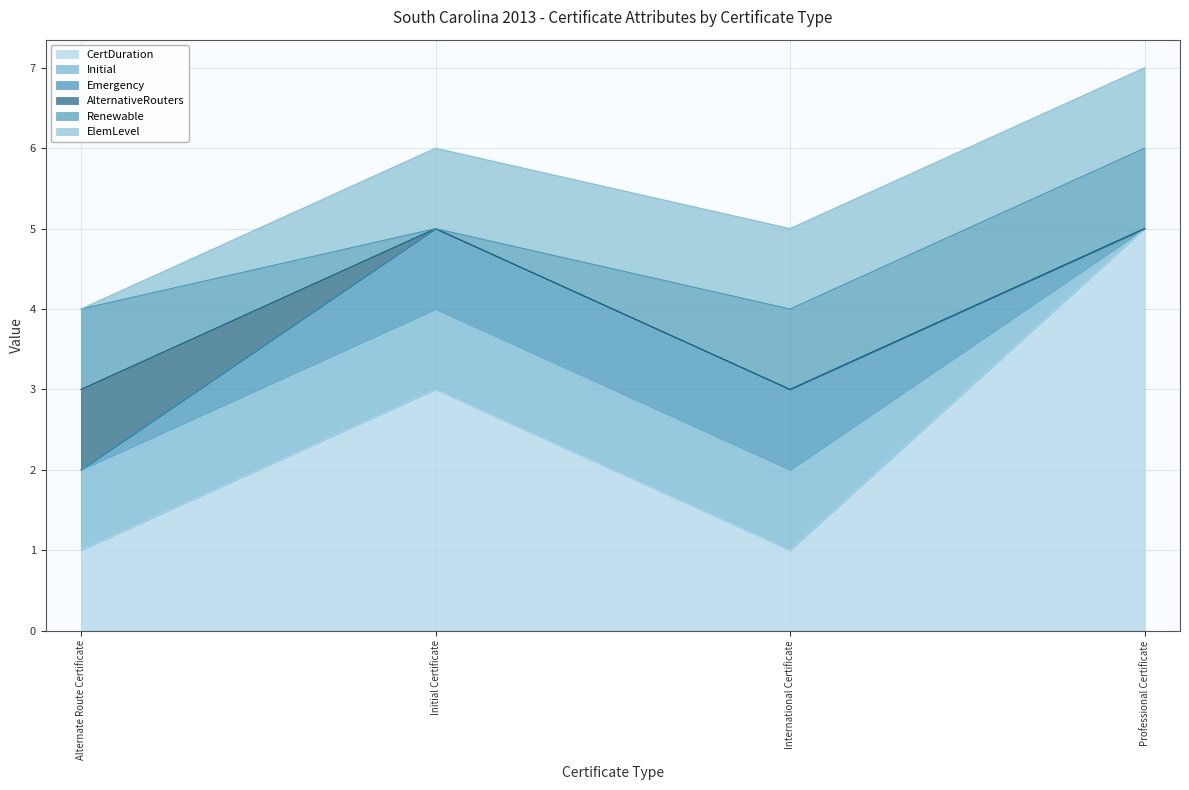

What is the difference between the second highest and second lowest values in the Emergency series?

1